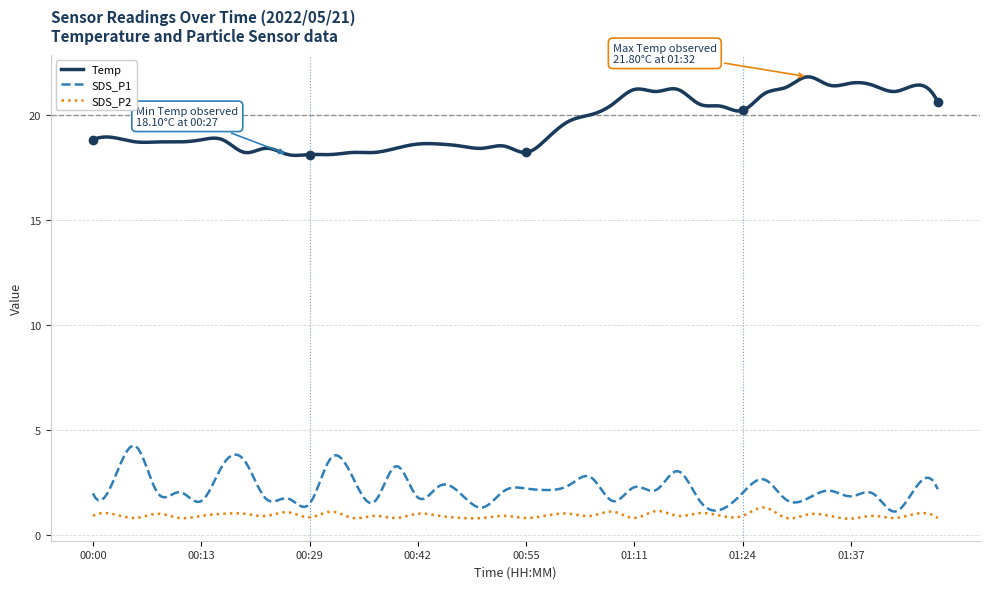

Rank the series by their maximum value, from lowest to highest.

SDS_P2, SDS_P1, Temp